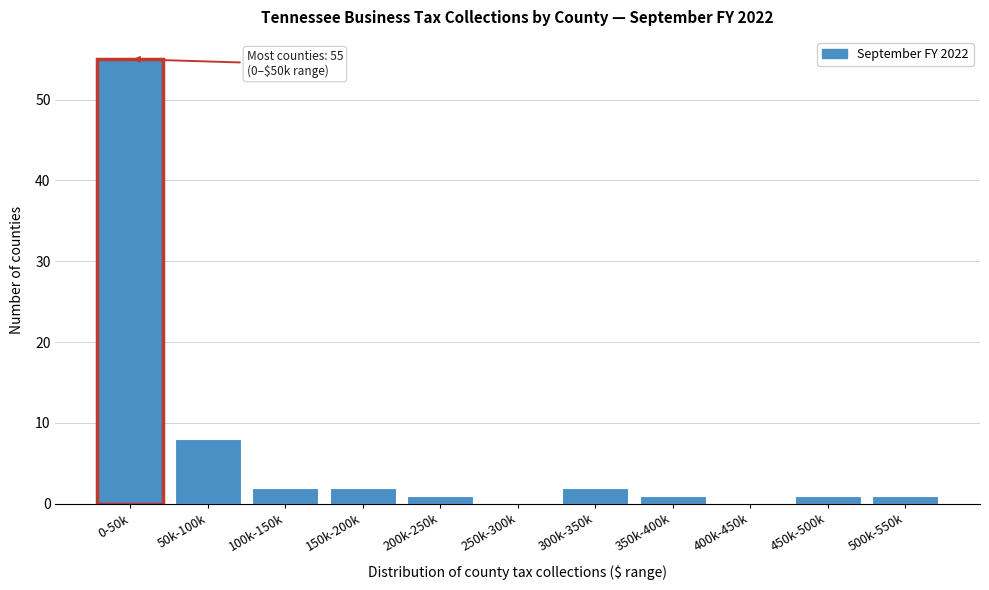

Reading right to left, list all the values displayed in this chart.

500k-550k=1	450k-500k=1	400k-450k=0	350k-400k=1	300k-350k=2	250k-300k=0	200k-250k=1	150k-200k=2	100k-150k=2	50k-100k=8	0-50k=55